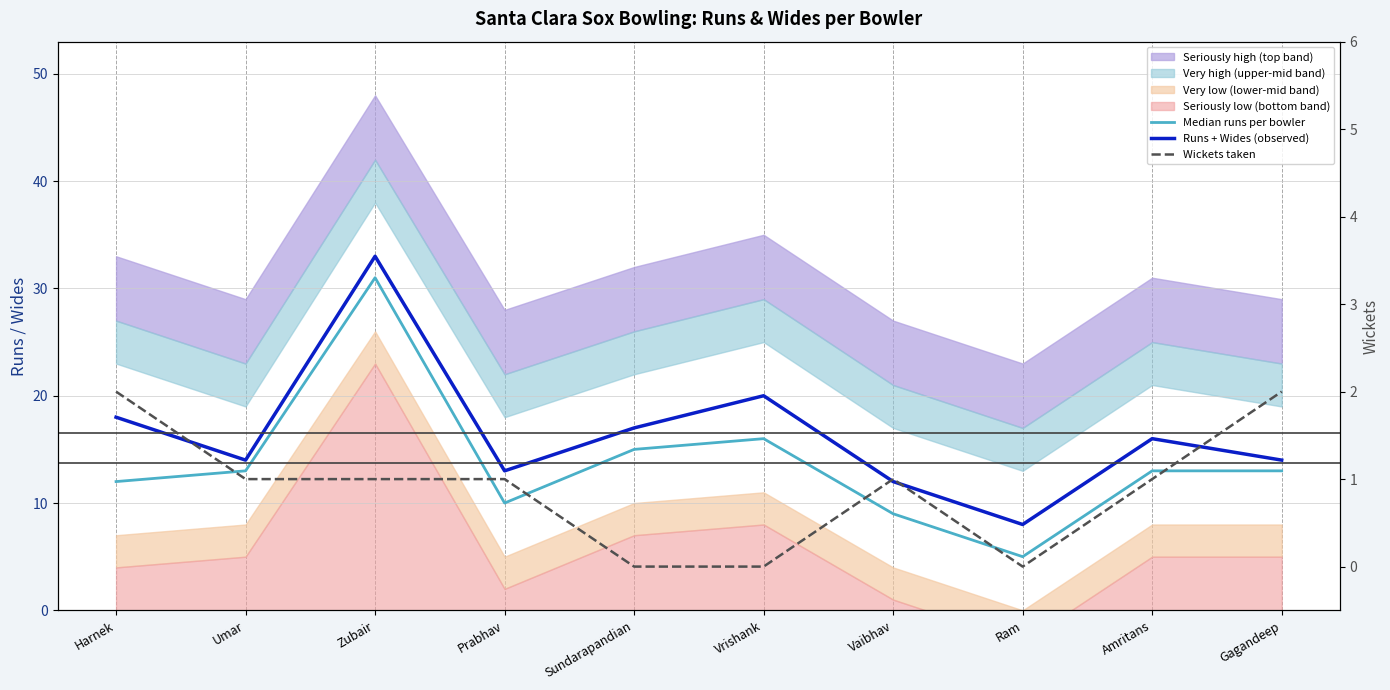

The value of Wickets taken at Prabhav is 1. True or false?

True